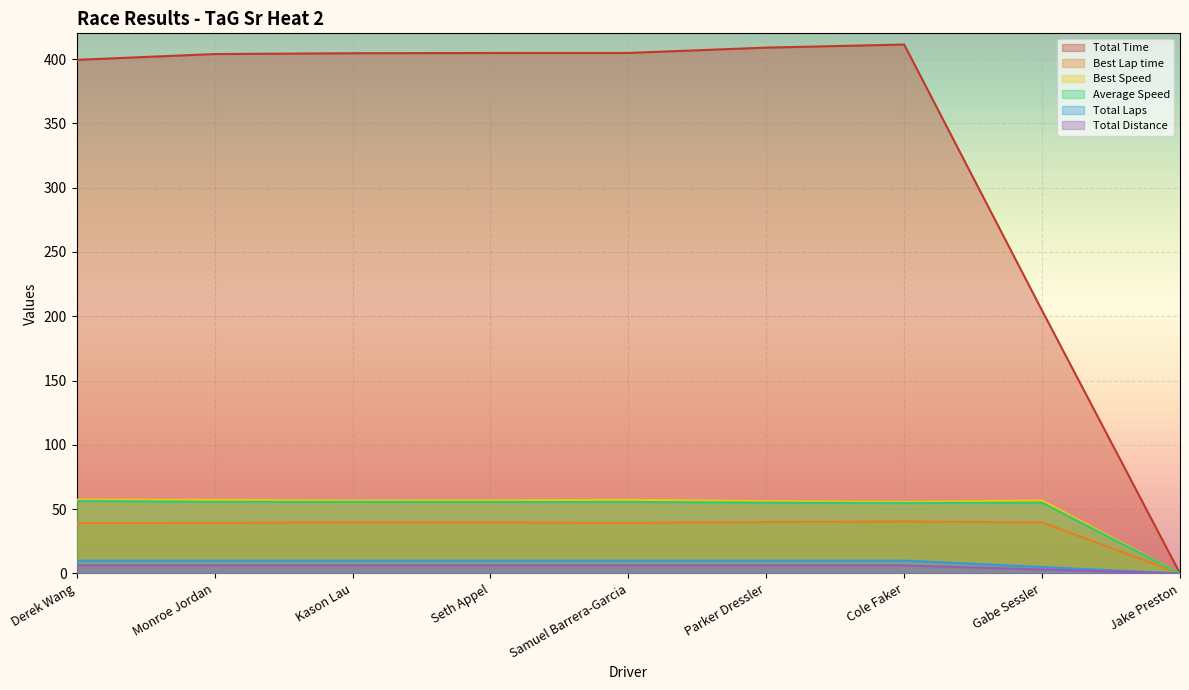

What is the spread (max minus min) of values at Samuel Barrera-Garcia?

398.5